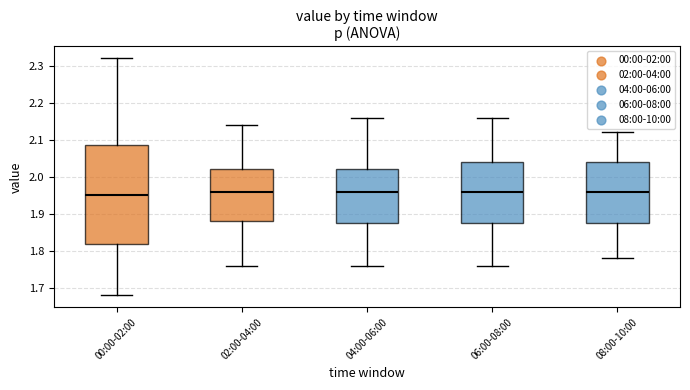

Comparing the boxes themselves (not the whiskers), which one is the tallest?

00:00-02:00